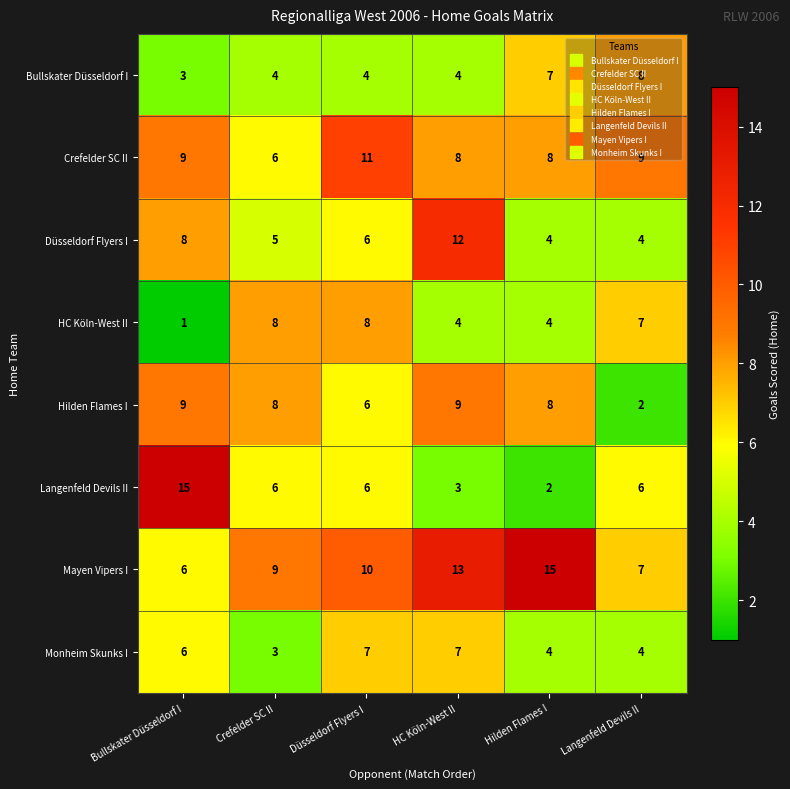

How many series are shown in this chart?

8